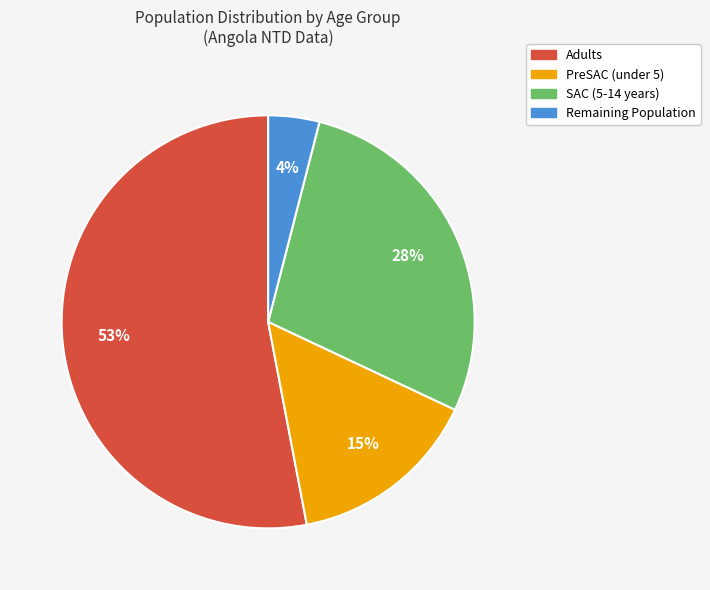

To the nearest percent, what is the average slice percentage?

25%